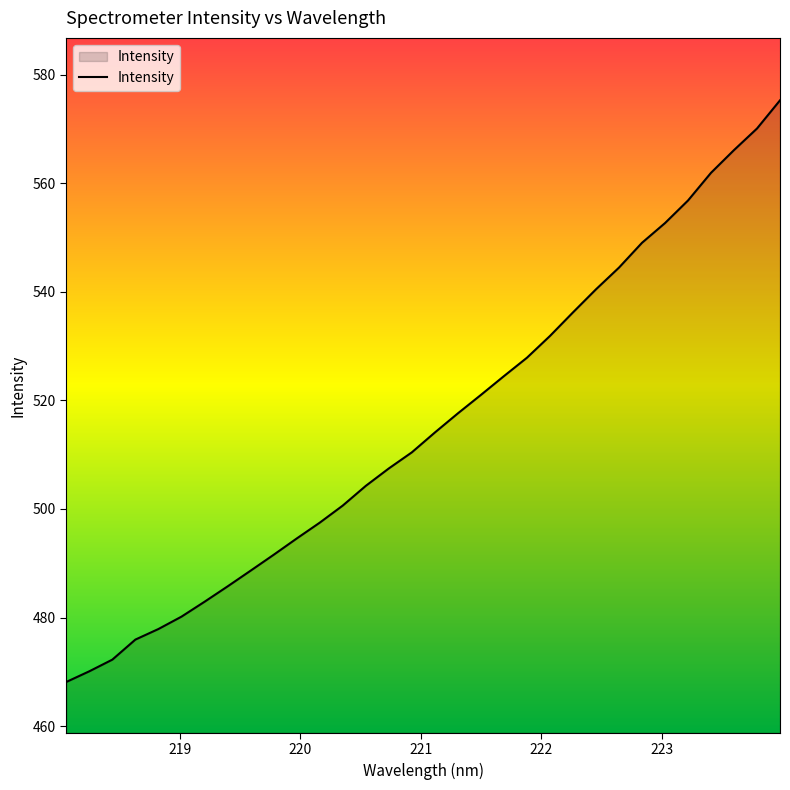

What is the greatest value displayed?

575.3